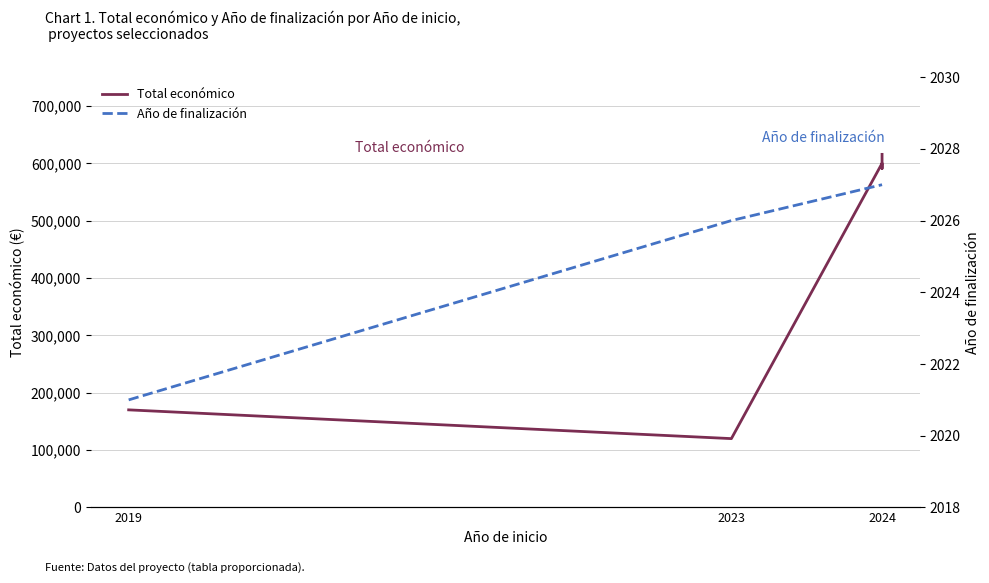

At which label is Año de finalización closest to 2024?

2023